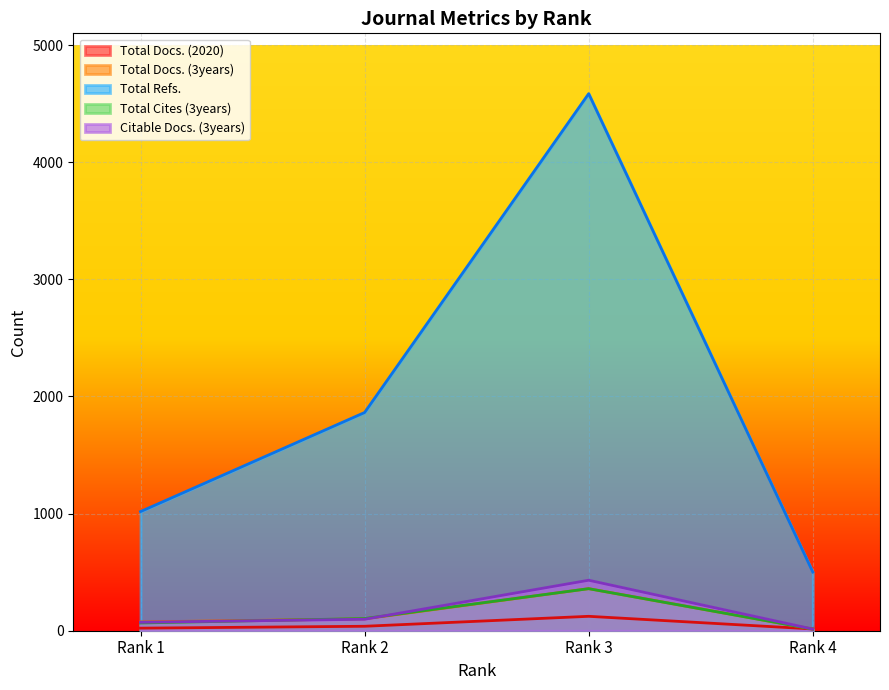

List the labels in order of Citable Docs. (3years) value, largest first.

Rank 3, Rank 2, Rank 1, Rank 4